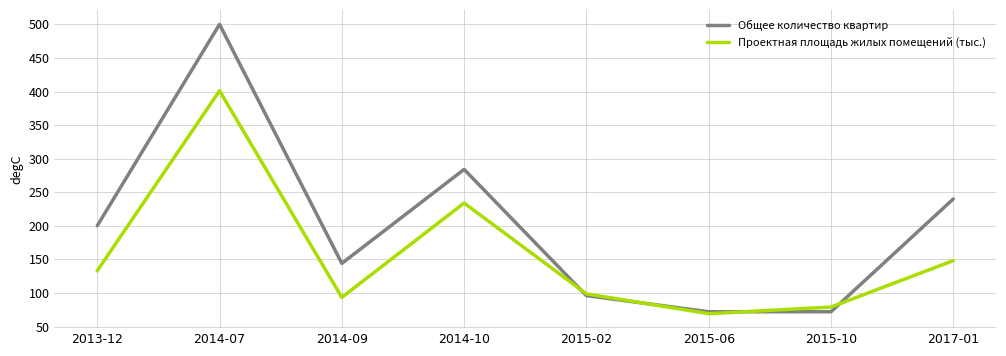

Between 2013-12 and 2015-06, which series saw the biggest shift?

Общее количество квартир